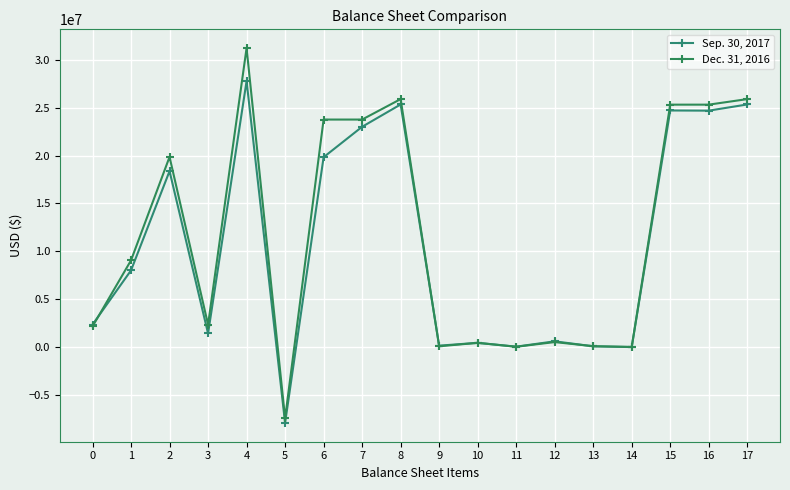

Is it true that Dec. 31, 2016 equals 24305 at 11?

False